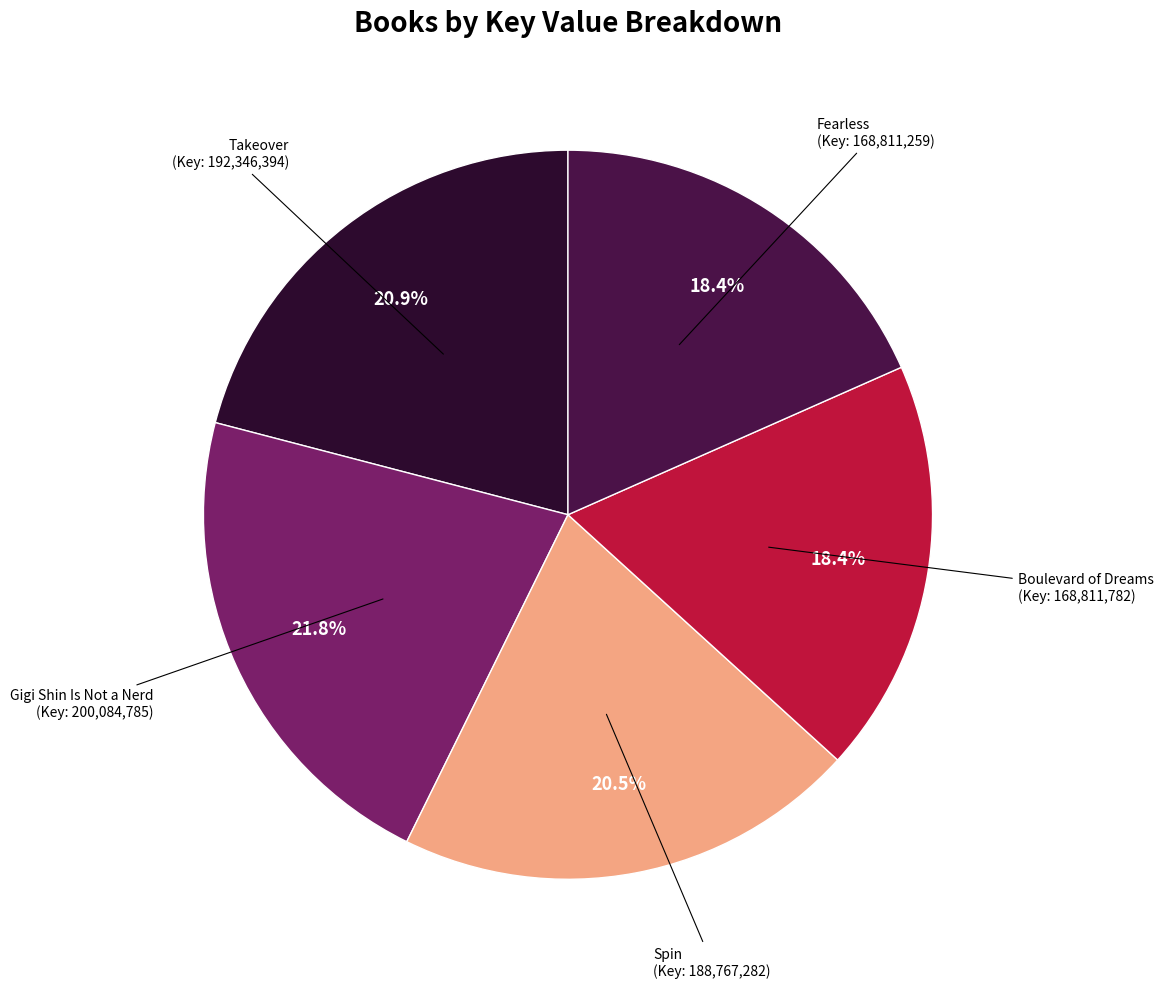

Does any single category account for the majority?

No